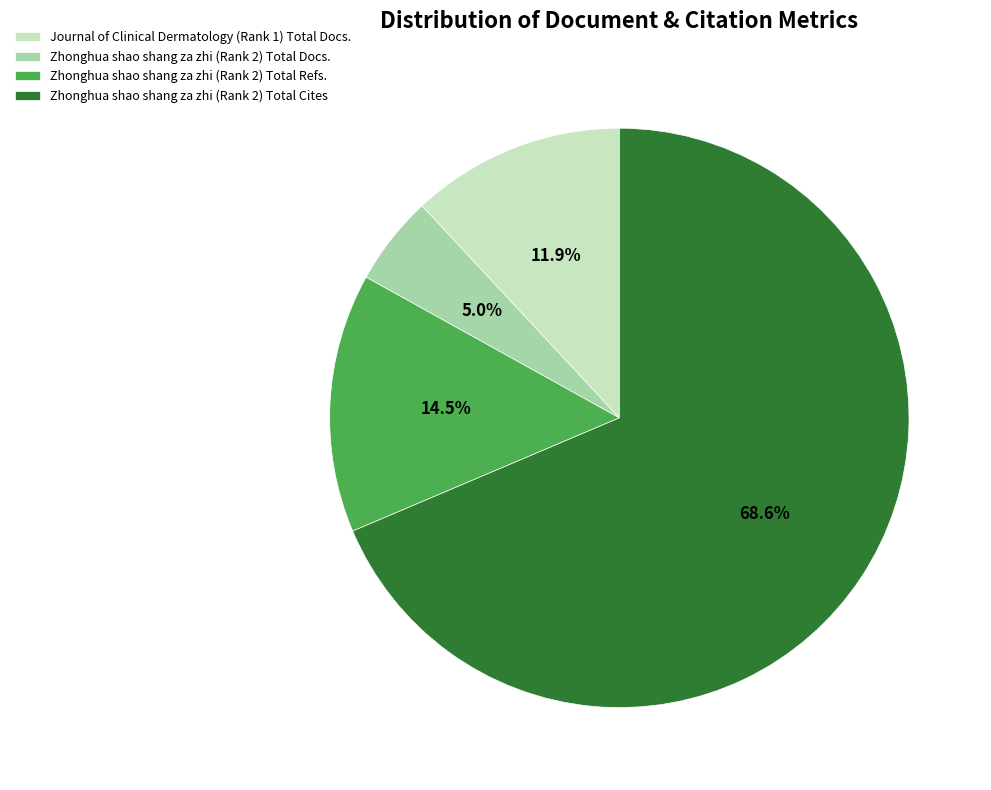

What is the majority slice?

Zhonghua shao shang za zhi (Rank 2) Total Cites